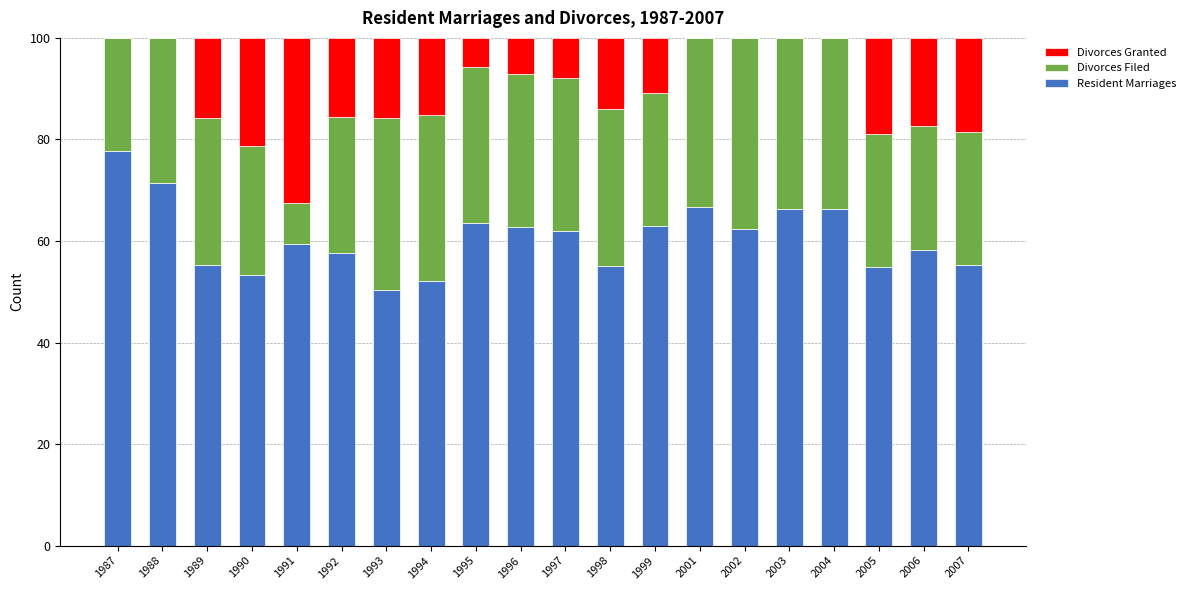

What is the total value across all series at 2007?

100.0